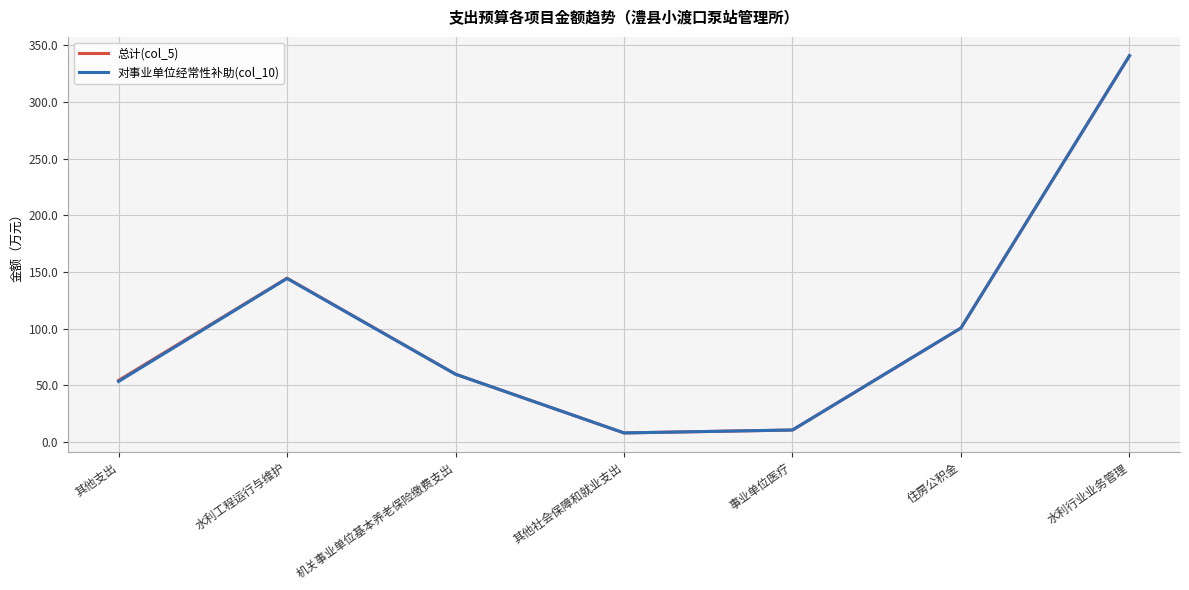

Between 其他支出 and 事业单位医疗, which series saw the biggest shift?

总计(col_5)